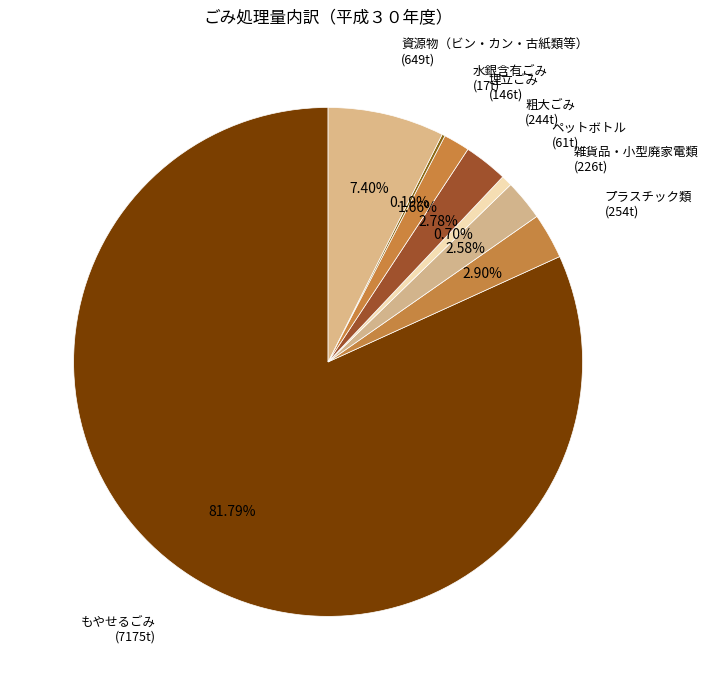

How many segments does this pie chart have?

8